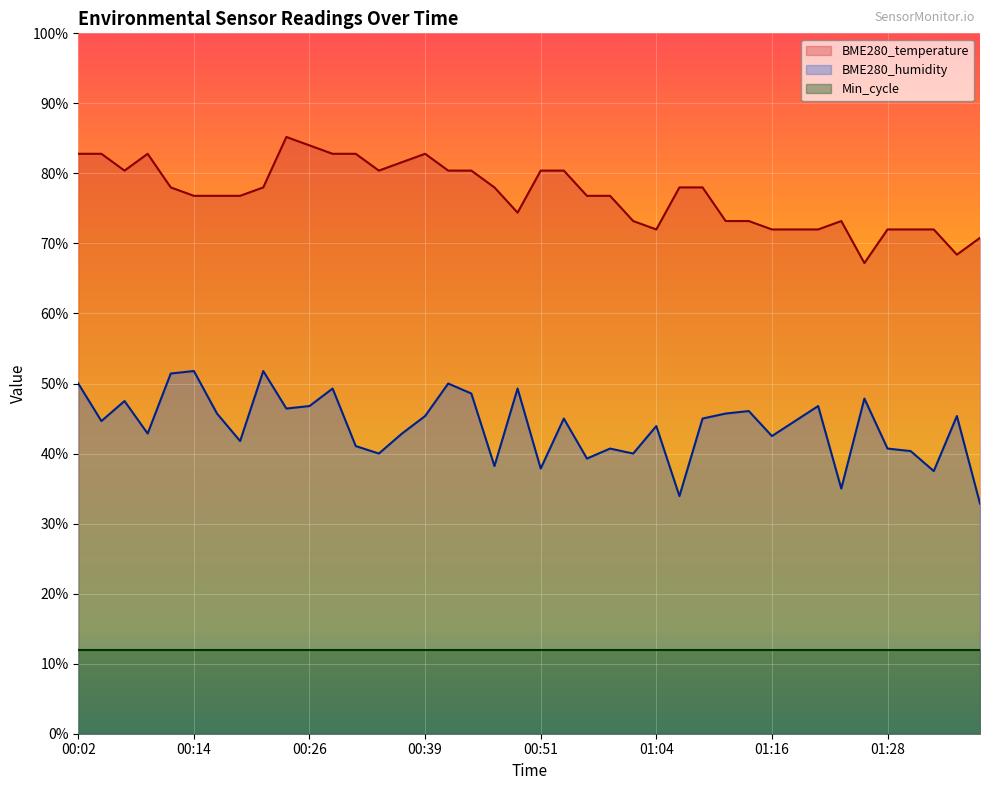

Which category has the highest value across all series?

00:24